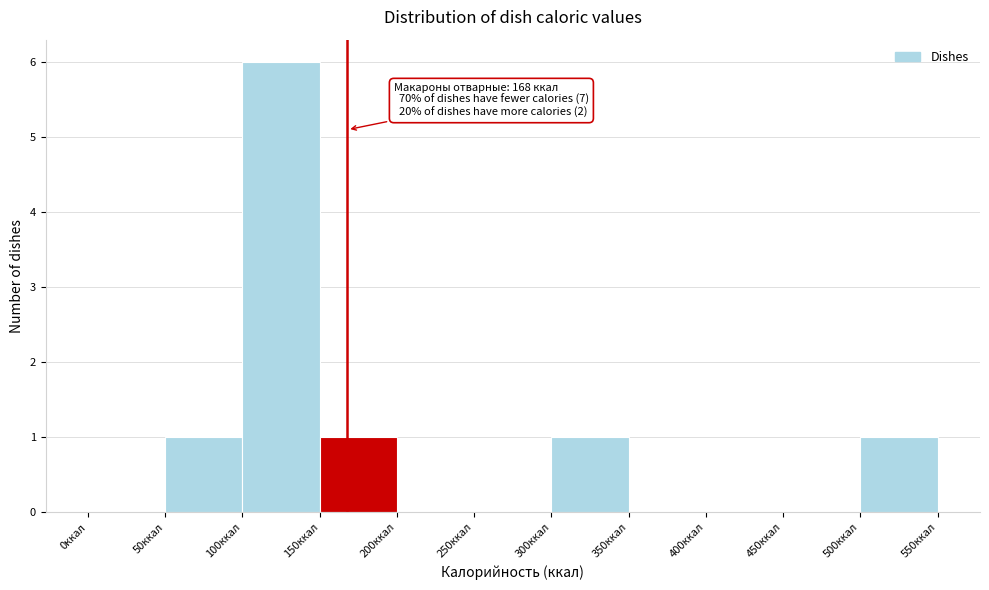

Over which range of the x-axis is the bar tallest?

100 to 150